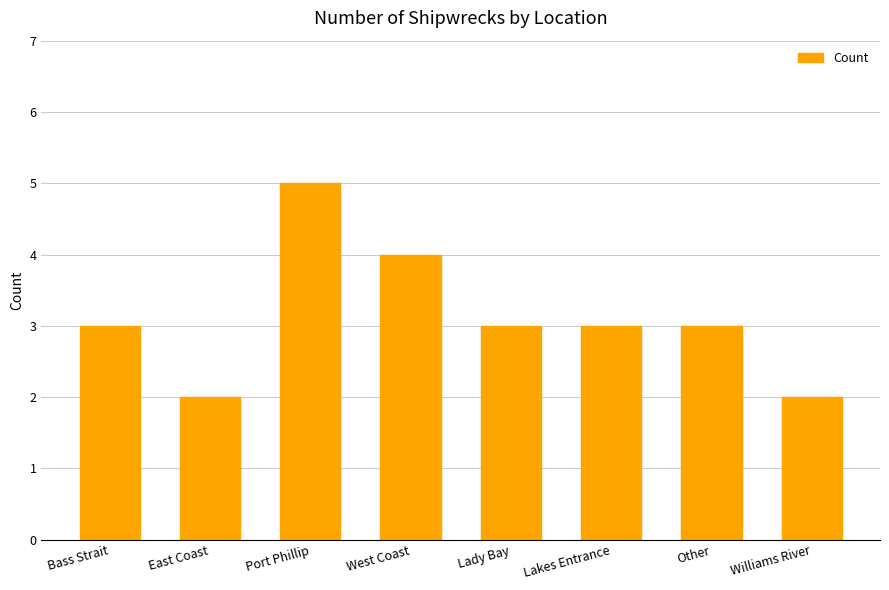

What is the approximate value at Bass Strait?

3